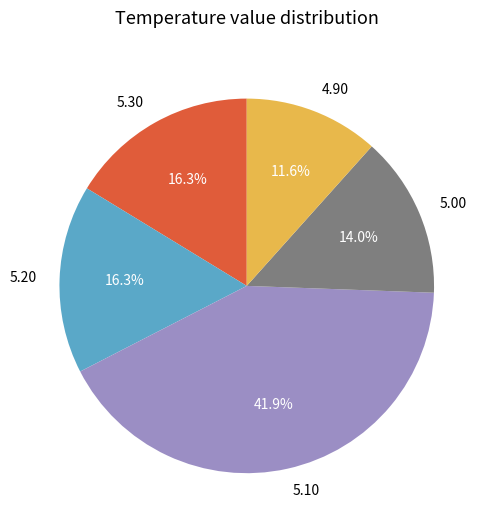

Approximately how many times larger is the value at 4.90 compared to 5.20?

0.7